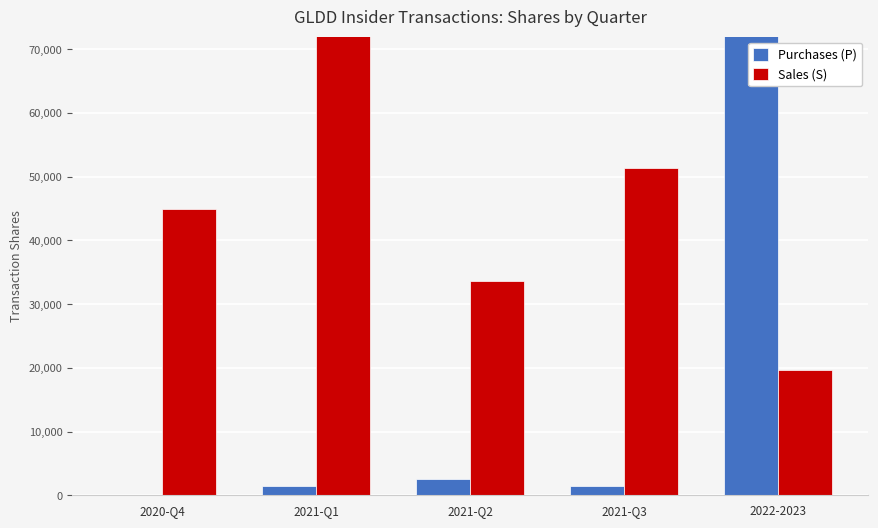

How many bars are there in each group?

2